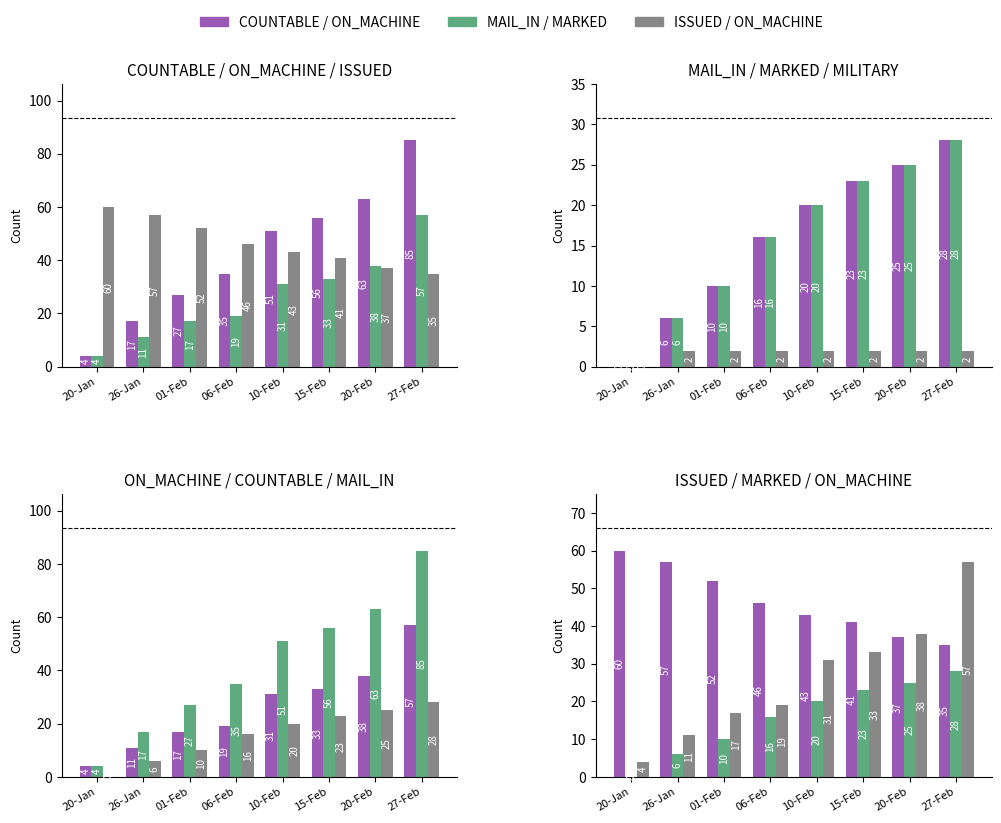

How many bars are there in each group?

3